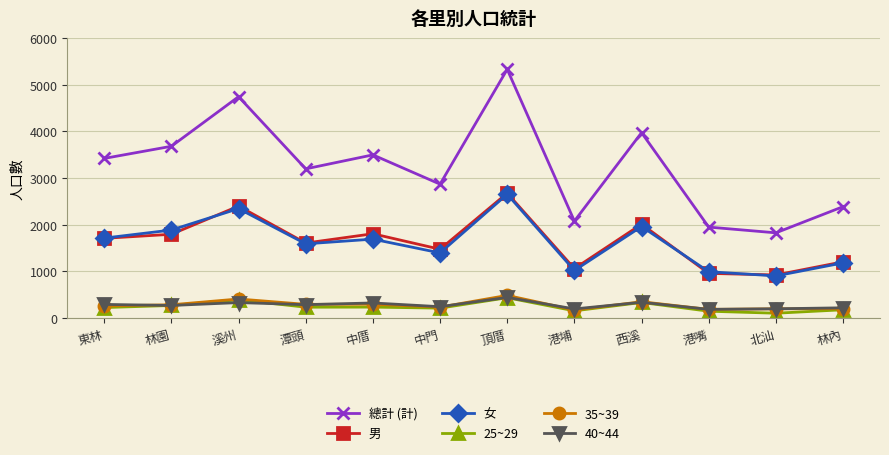

What are all the series names shown in the legend?

總計 (計), 男, 女, 25~29, 35~39, 40~44